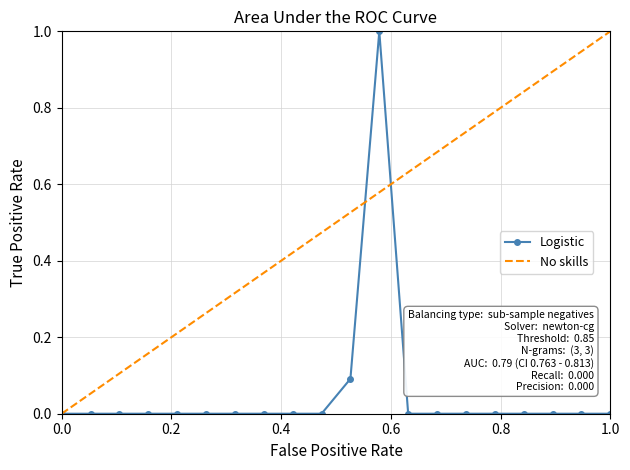

Reading left to right, what are all the values shown in this chart?

0.0	0.0	0.0	0.0	0.0	0.0	0.0	0.0	0.0	0.0	0.1	1.0	0.0	0.0	0.0	0.0	0.0	0.0	0.0	0.0